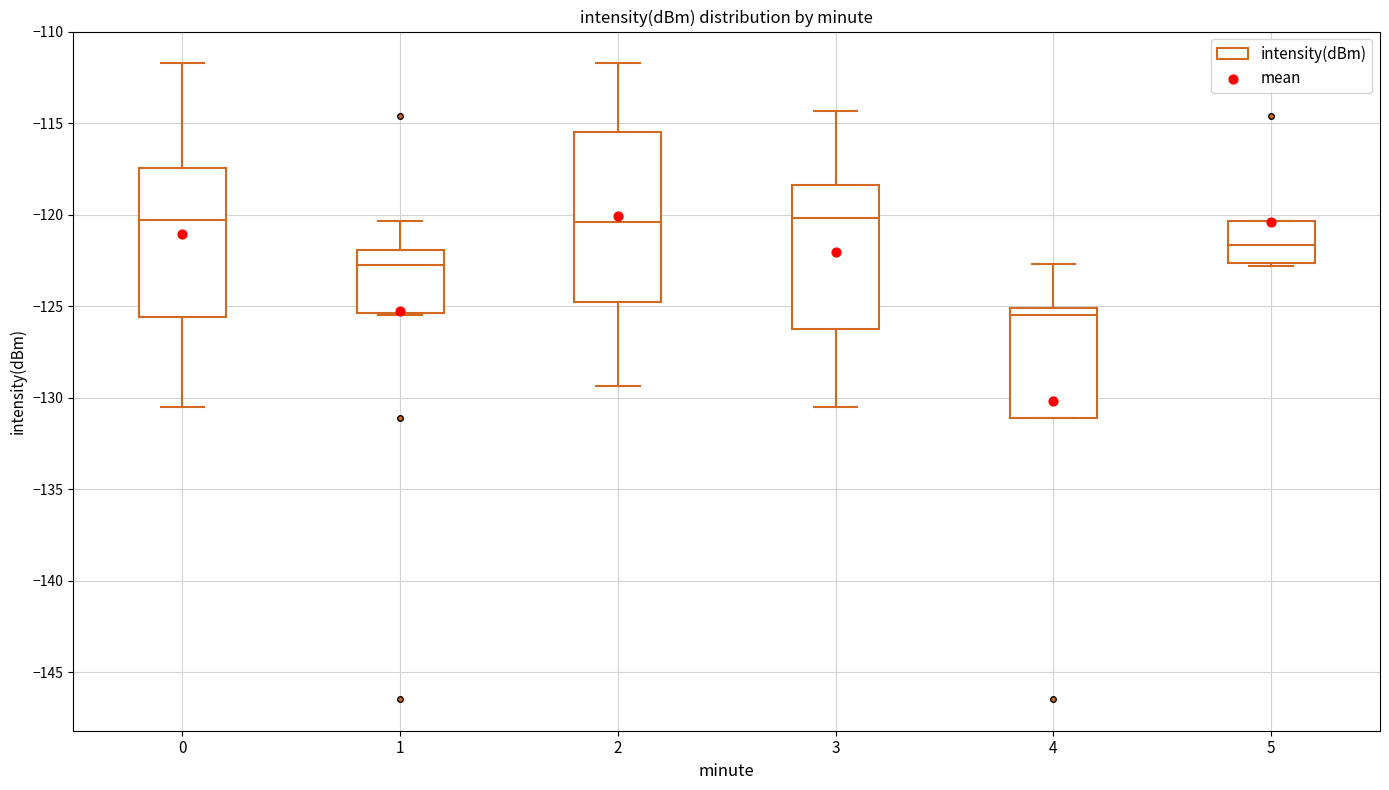

Comparing the boxes themselves (not the whiskers), which one is the tallest?

2